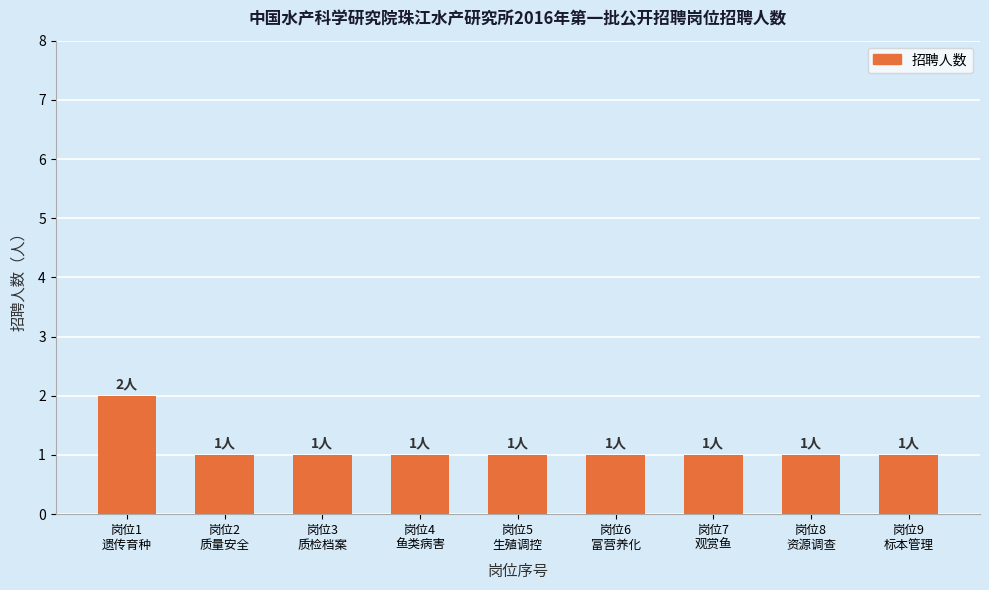

What is the value of the 7th bar from the left?

1